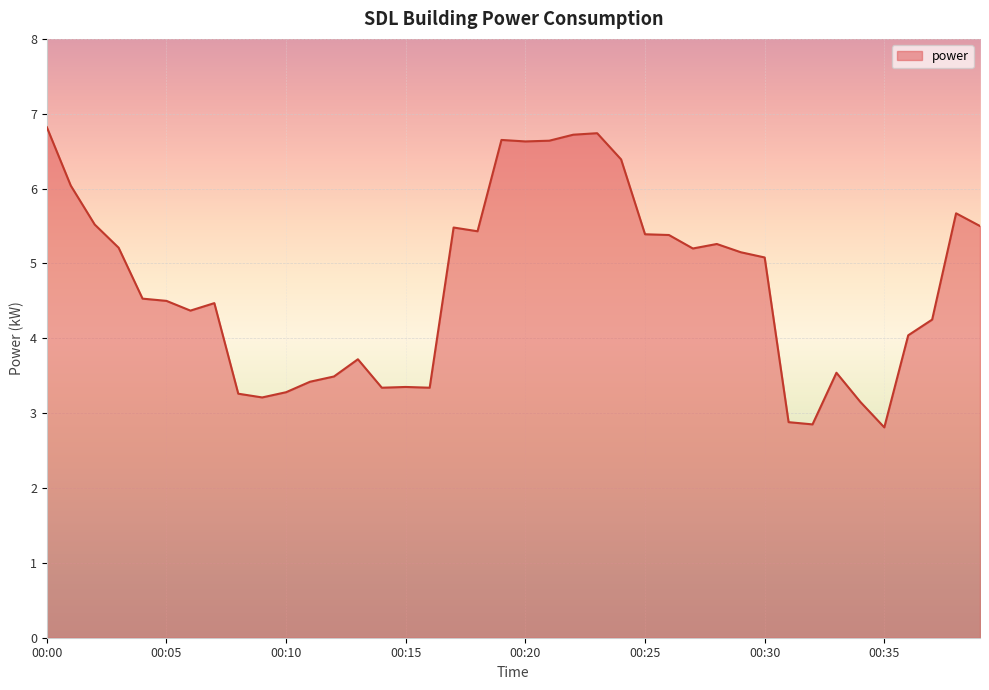

What is the smallest value displayed?

2.8